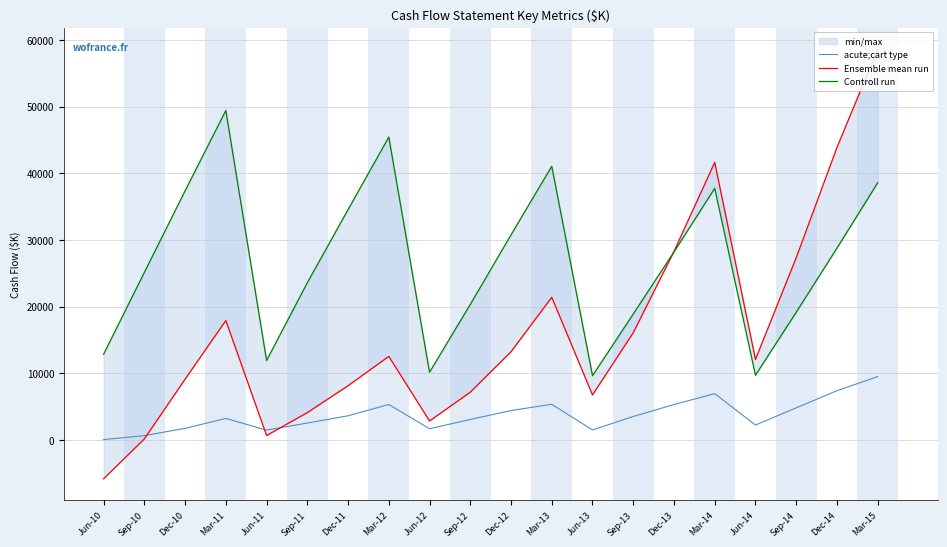

Which category has the highest value in the acute;cart type series?

Mar-15